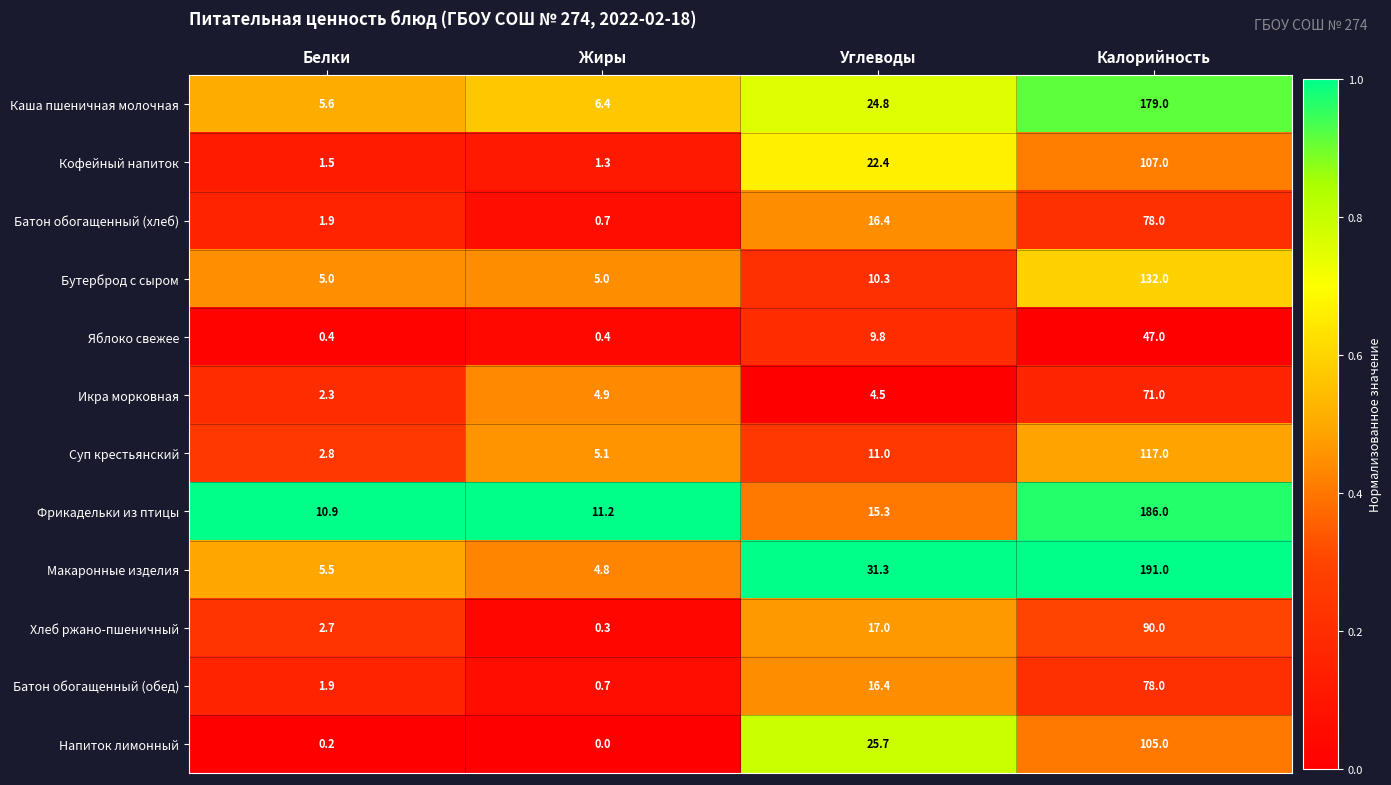

What is the spread (max minus min) of values at Белки?

10.7